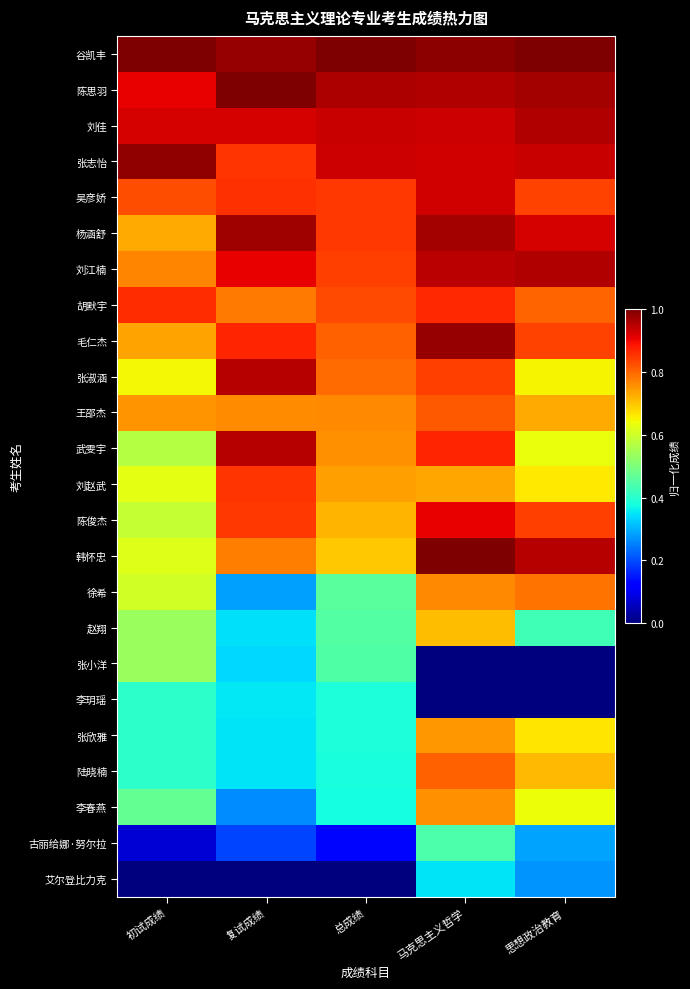

Reading right to left, list all the values displayed in this chart.

谷凯丰: 思想政治教育=1.0	马克思主义哲学=1.0	总成绩=1.0	复试成绩=1.0	初试成绩=1.0
陈思羽: 思想政治教育=1.0	马克思主义哲学=1.0	总成绩=1.0	复试成绩=1.0	初试成绩=0.9
刘佳: 思想政治教育=1.0	马克思主义哲学=0.9	总成绩=0.9	复试成绩=0.9	初试成绩=0.9
张志怡: 思想政治教育=0.9	马克思主义哲学=0.9	总成绩=0.9	复试成绩=0.9	初试成绩=1.0
吴彦娇: 思想政治教育=0.8	马克思主义哲学=0.9	总成绩=0.8	复试成绩=0.9	初试成绩=0.8
杨涵舒: 思想政治教育=0.9	马克思主义哲学=1.0	总成绩=0.8	复试成绩=1.0	初试成绩=0.7
刘江楠: 思想政治教育=1.0	马克思主义哲学=0.9	总成绩=0.8	复试成绩=0.9	初试成绩=0.8
胡默宇: 思想政治教育=0.8	马克思主义哲学=0.9	总成绩=0.8	复试成绩=0.8	初试成绩=0.9
毛仁杰: 思想政治教育=0.8	马克思主义哲学=1.0	总成绩=0.8	复试成绩=0.9	初试成绩=0.7
张淑涵: 思想政治教育=0.7	马克思主义哲学=0.8	总成绩=0.8	复试成绩=1.0	初试成绩=0.6
王邵杰: 思想政治教育=0.7	马克思主义哲学=0.8	总成绩=0.8	复试成绩=0.8	初试成绩=0.8
武雯宇: 思想政治教育=0.6	马克思主义哲学=0.9	总成绩=0.8	复试成绩=1.0	初试成绩=0.6
刘赵武: 思想政治教育=0.7	马克思主义哲学=0.7	总成绩=0.7	复试成绩=0.9	初试成绩=0.6
陈俊杰: 思想政治教育=0.8	马克思主义哲学=0.9	总成绩=0.7	复试成绩=0.8	初试成绩=0.6
韩怀忠: 思想政治教育=0.9	马克思主义哲学=1.0	总成绩=0.7	复试成绩=0.8	初试成绩=0.6
徐希: 思想政治教育=0.8	马克思主义哲学=0.8	总成绩=0.5	复试成绩=0.3	初试成绩=0.6
赵翔: 思想政治教育=0.4	马克思主义哲学=0.7	总成绩=0.5	复试成绩=0.3	初试成绩=0.5
张小洋: 思想政治教育=0.0	马克思主义哲学=0.0	总成绩=0.4	复试成绩=0.3	初试成绩=0.5
李玥瑶: 思想政治教育=0.0	马克思主义哲学=0.0	总成绩=0.4	复试成绩=0.4	初试成绩=0.4
张欣雅: 思想政治教育=0.7	马克思主义哲学=0.7	总成绩=0.4	复试成绩=0.4	初试成绩=0.4
陆晓楠: 思想政治教育=0.7	马克思主义哲学=0.8	总成绩=0.4	复试成绩=0.3	初试成绩=0.4
李春燕: 思想政治教育=0.6	马克思主义哲学=0.8	总成绩=0.4	复试成绩=0.3	初试成绩=0.5
古丽给娜·努尔拉: 思想政治教育=0.3	马克思主义哲学=0.4	总成绩=0.1	复试成绩=0.2	初试成绩=0.1
艾尔登比力克: 思想政治教育=0.3	马克思主义哲学=0.3	总成绩=0.0	复试成绩=0.0	初试成绩=0.0